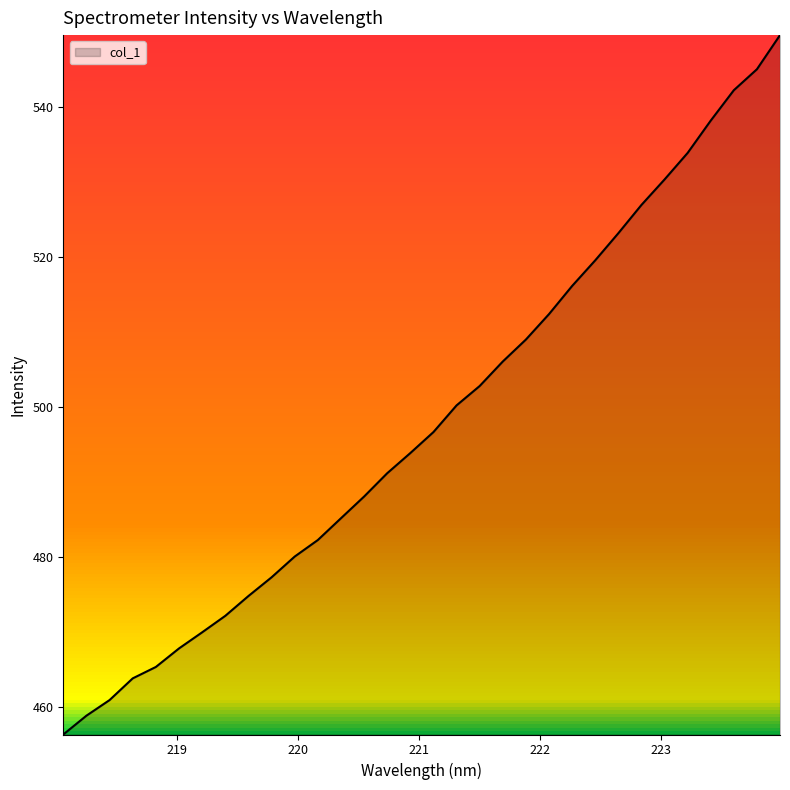

What is the difference between the maximum and minimum values?

93.4